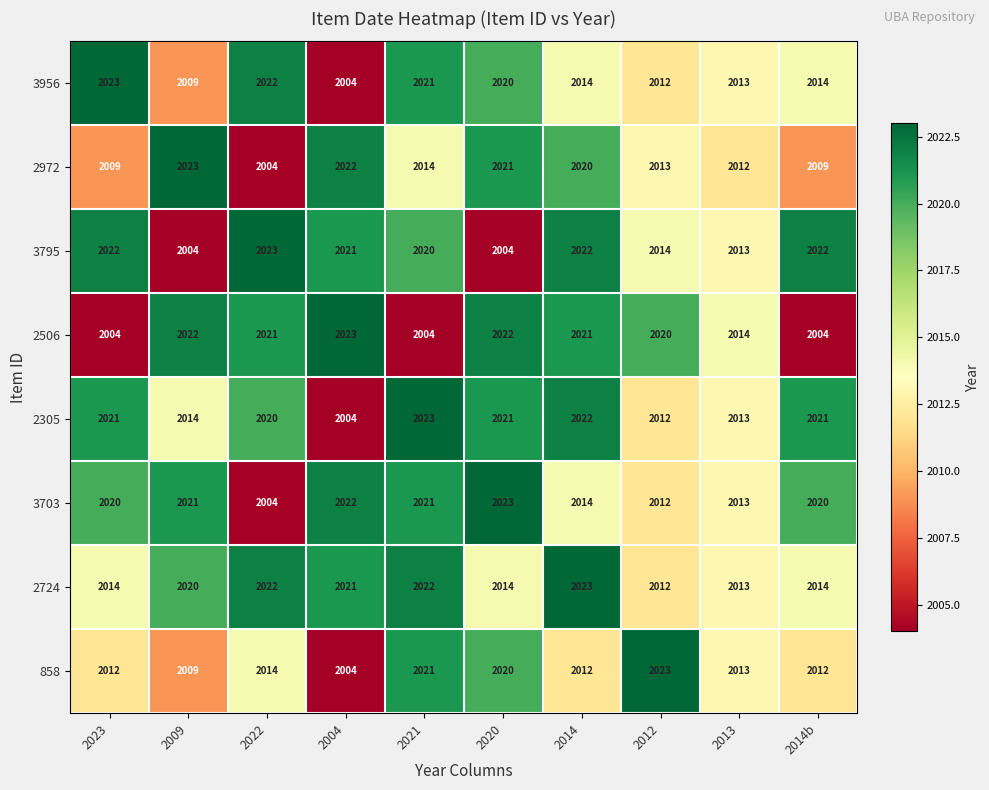

Is it true that 2506 equals 2021 at 2014?

True